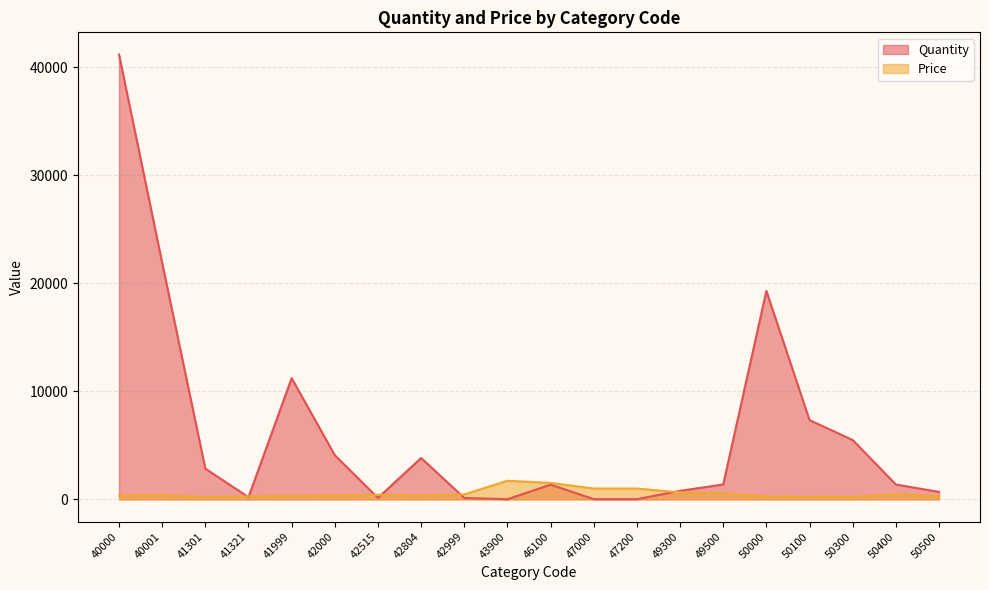

What is the difference between the second highest and second lowest values in the Quantity series?

21875